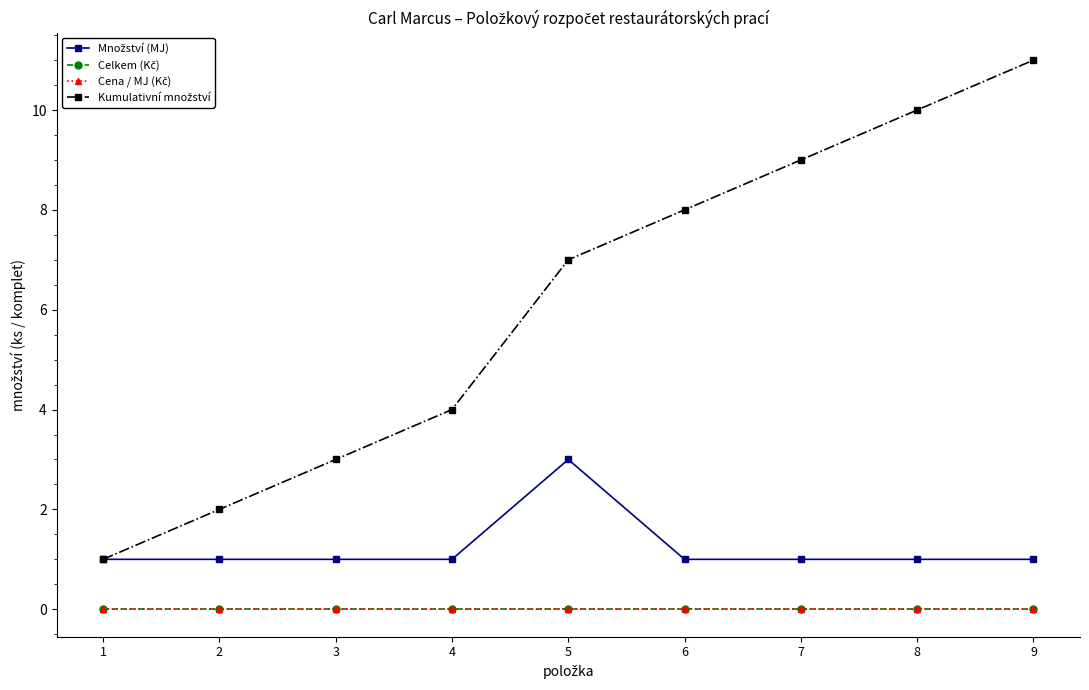

Does the chart have visible grid lines?

No